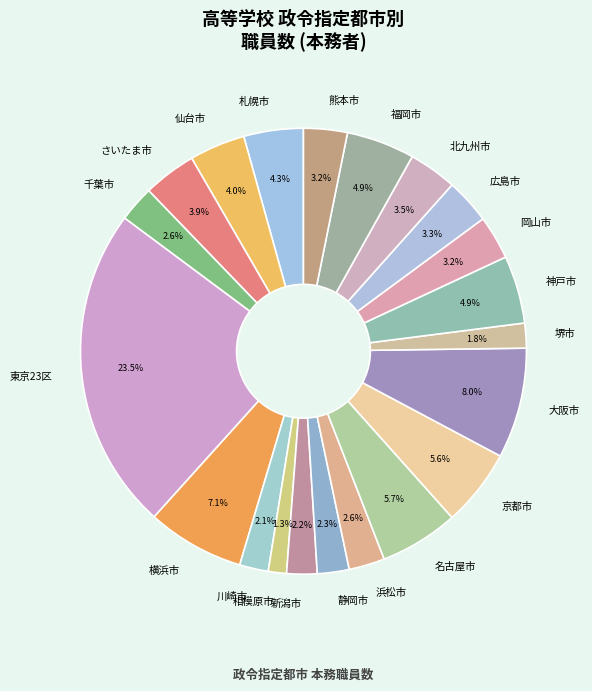

To the nearest percent, what percentage of the pie is 相模原市?

1%